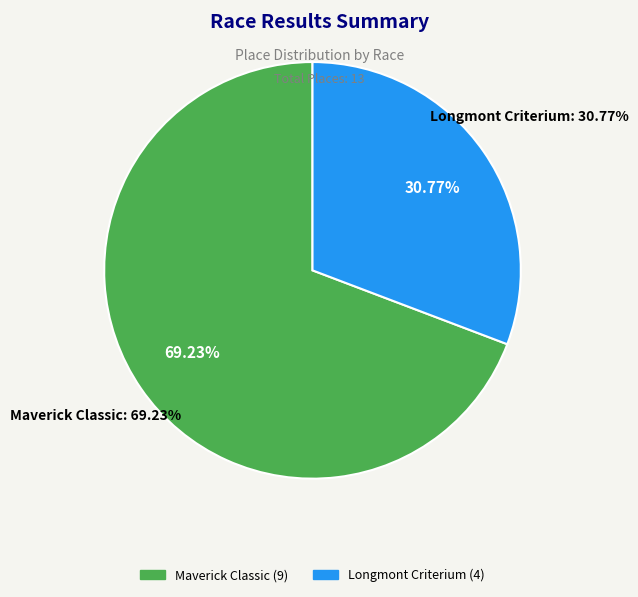

To the nearest percent, what is the difference between the largest and smallest slice percentages?

38%